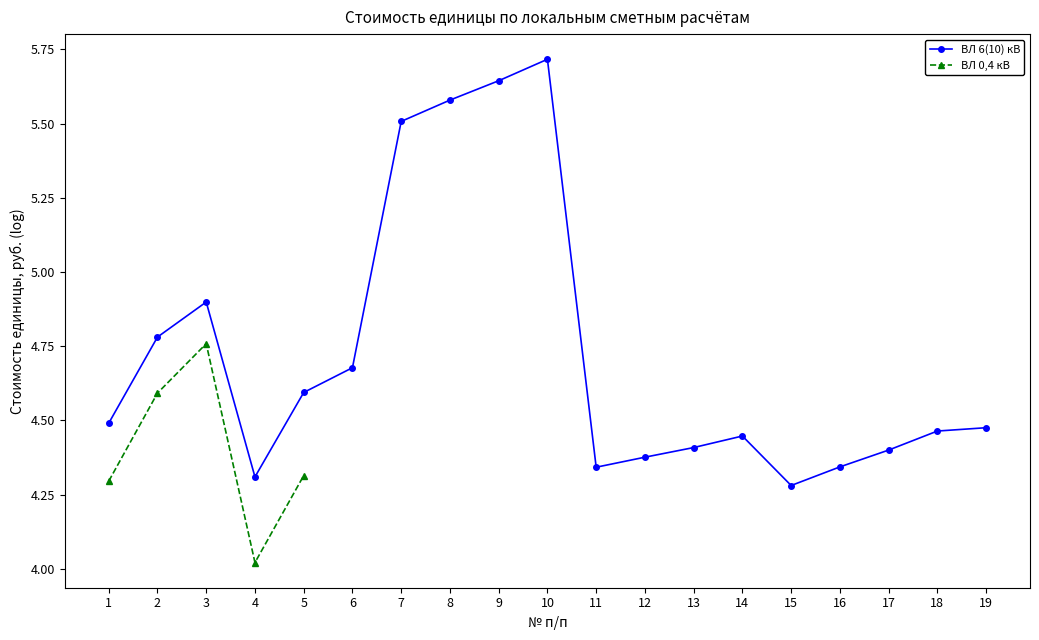

True or false: ВЛ 6(10) кВ has a value of 7.2 at 2.

False